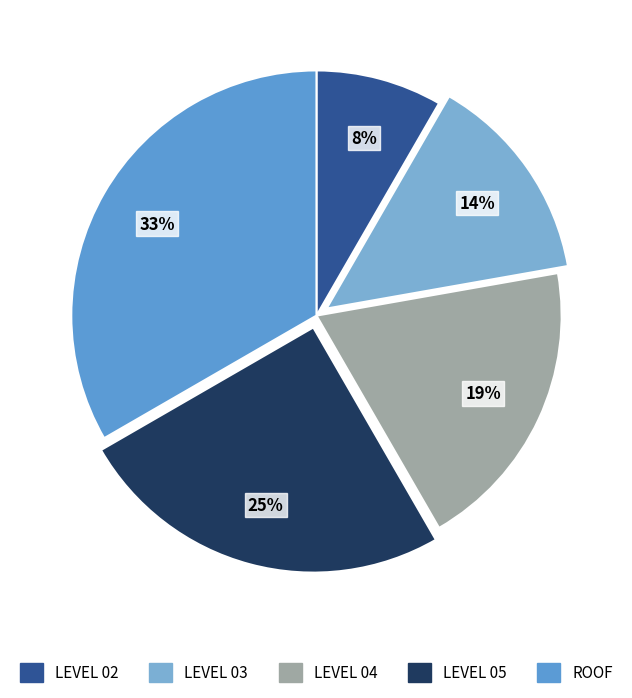

Which category has the smallest portion of the pie?

LEVEL 02